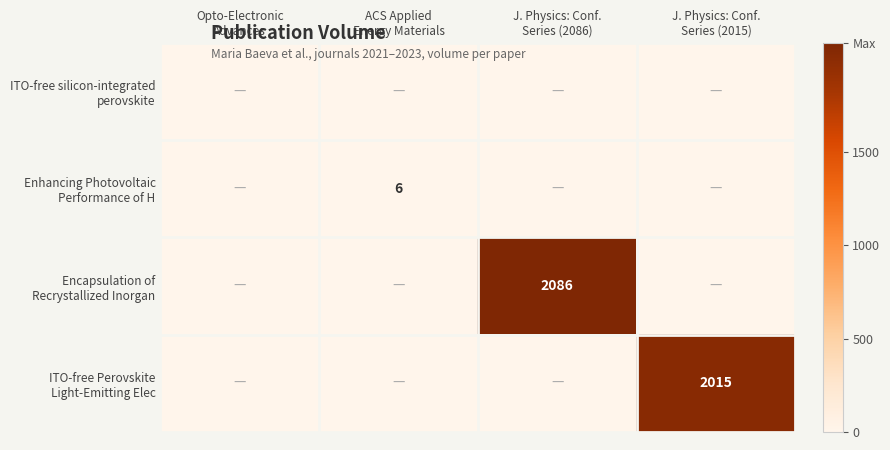

Which series has the largest total across all categories?

Encapsulation of Recrystallized Inorgan